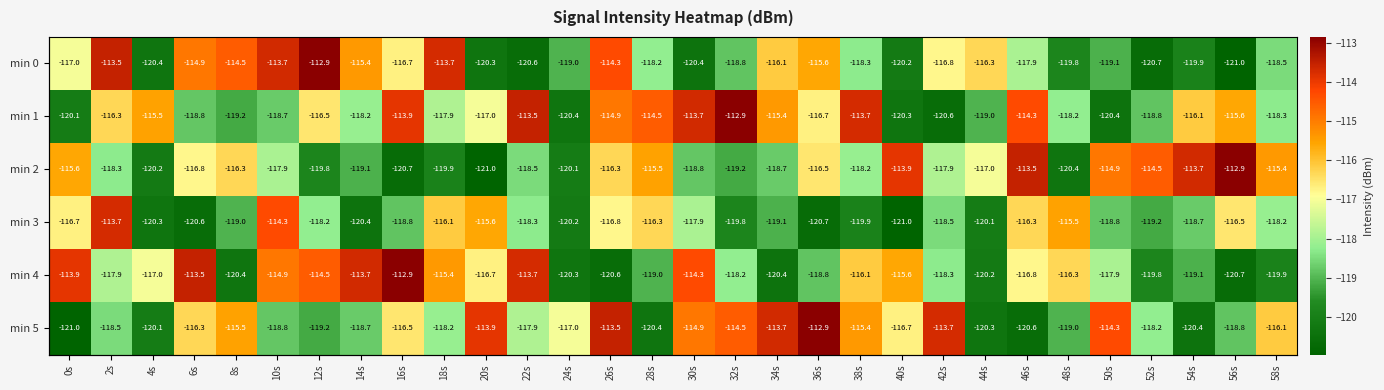

What is the spread (max minus min) of values at 58s?

4.5